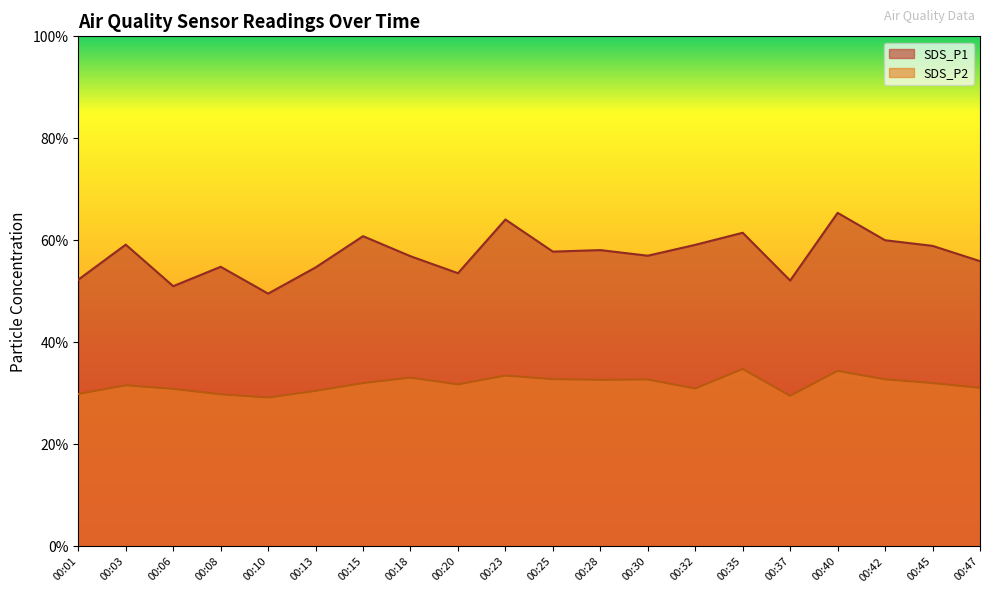

Is the value of SDS_P1 at 00:15 greater than the value of SDS_P2 at 00:23?

Yes